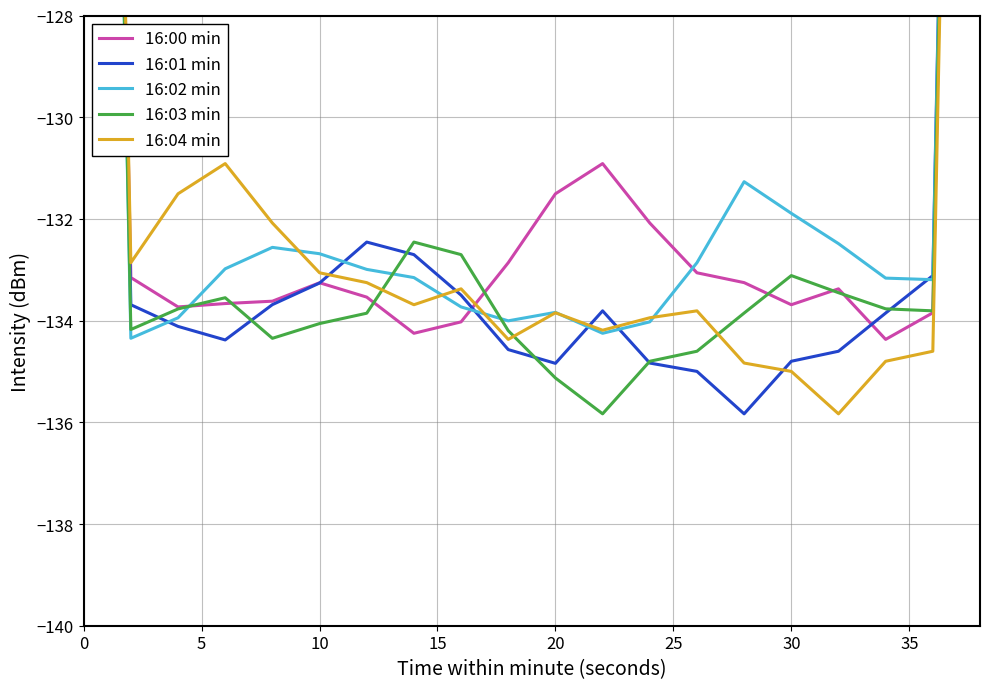

What is the difference between the maximum and minimum values in the 16:02 min series?

45.0